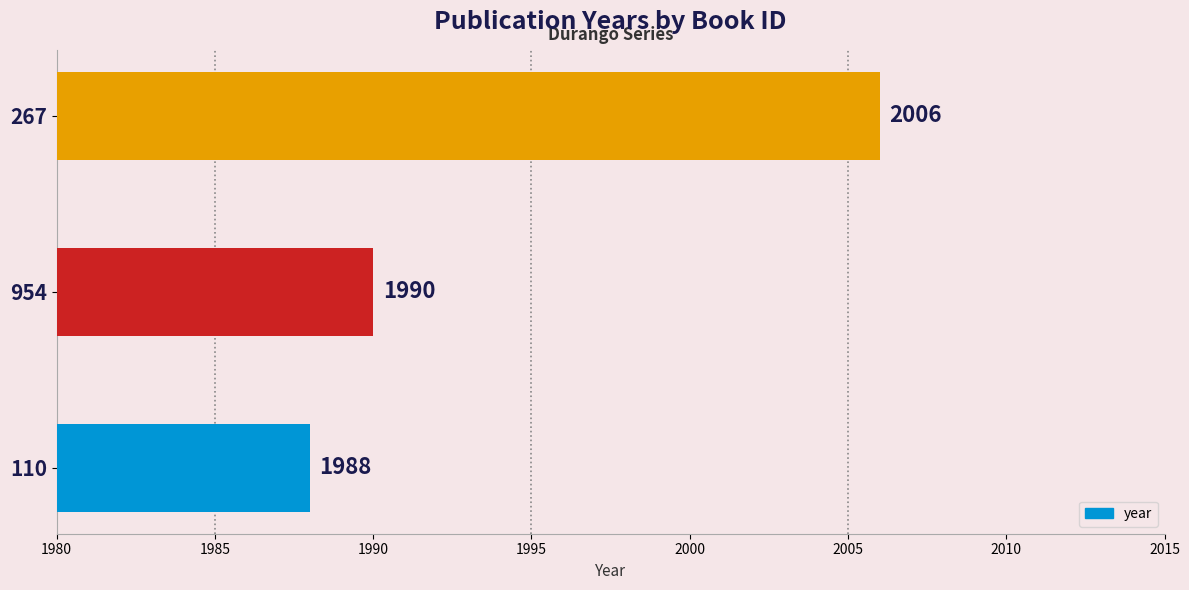

How many series are shown in this chart?

1